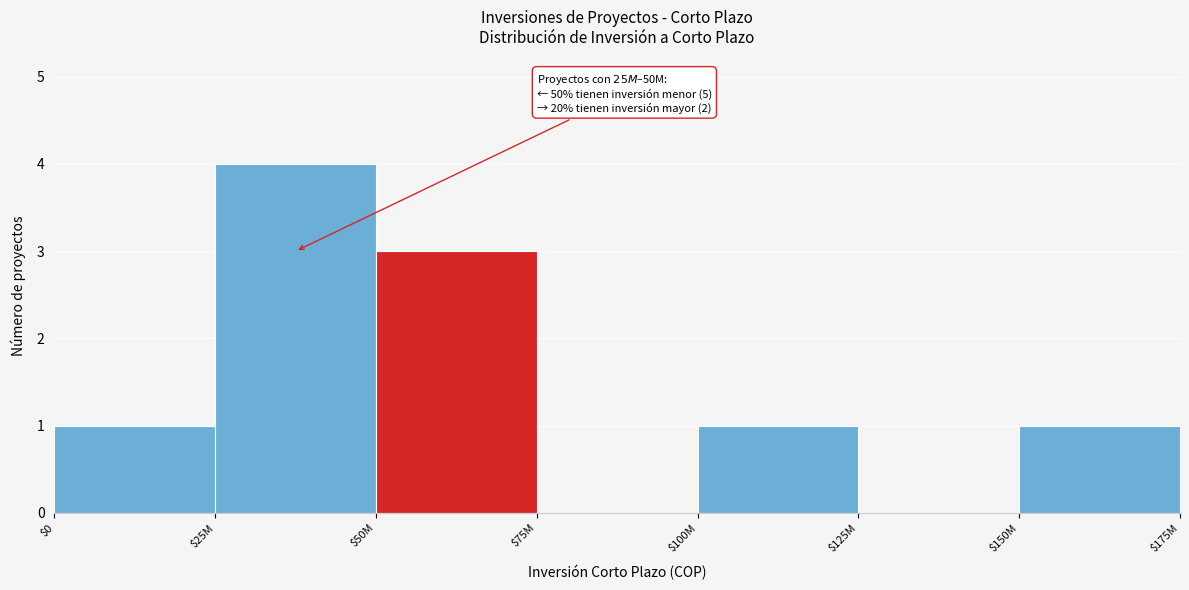

The chart shows a value of 3 at $50M. True or false?

True